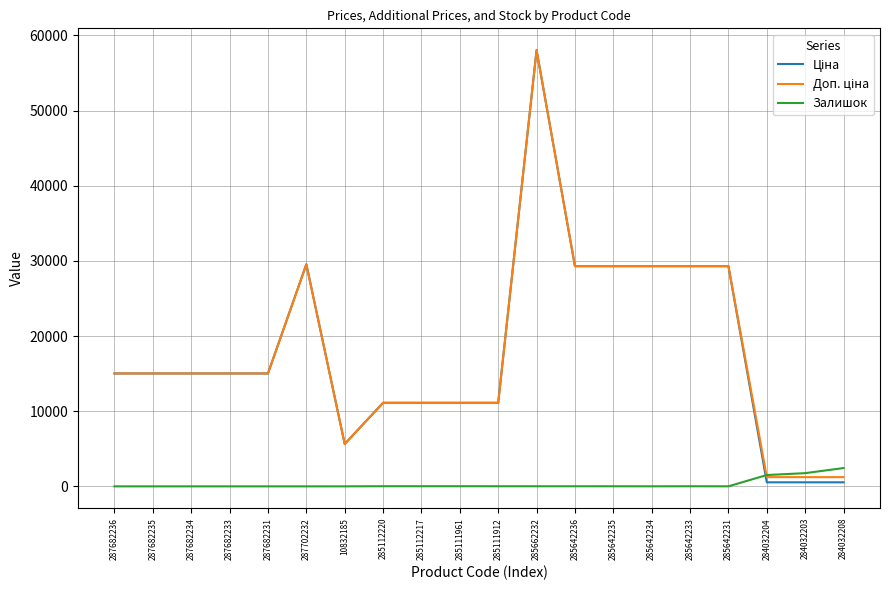

What is the total value across all series at 287702232?

59097.9